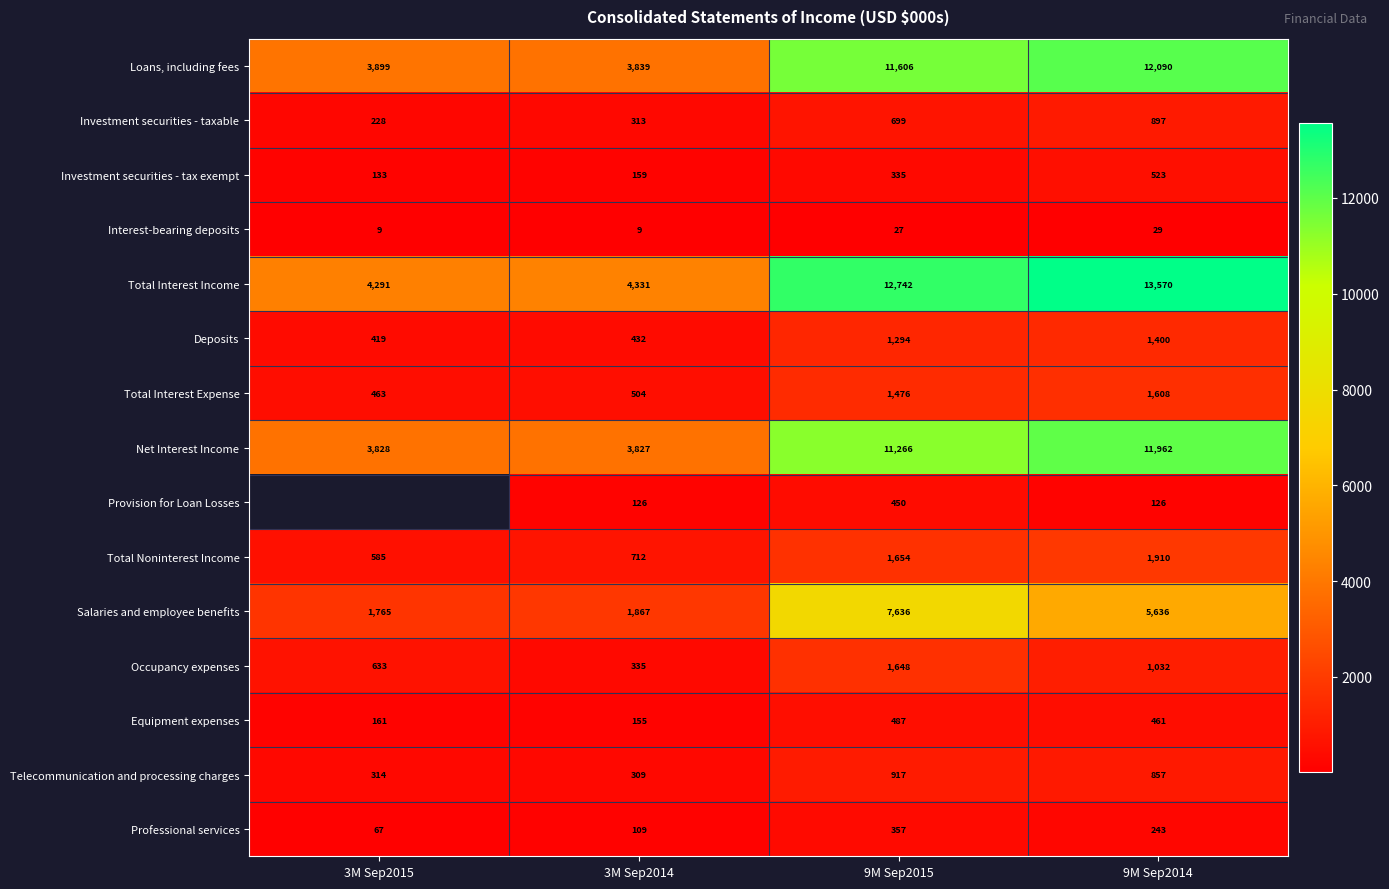

What is the greatest value displayed?

13570.0